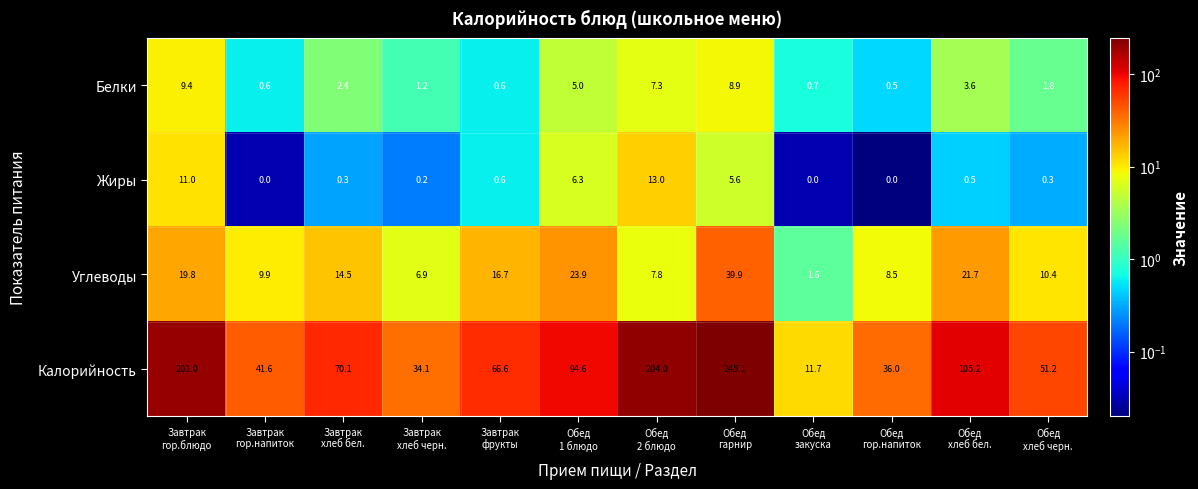

What is the spread (max minus min) of values at Обед
хлеб черн.?

50.9